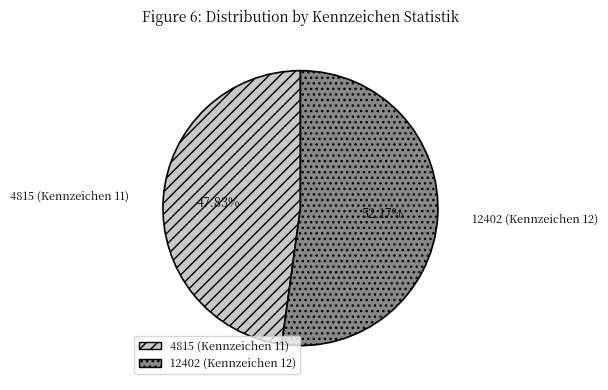

Is 4815 (Kennzeichen 11) the majority of the pie?

No